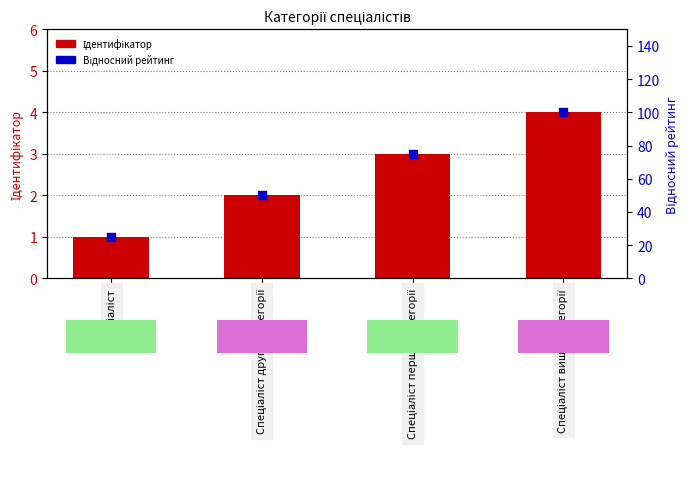

At which category is the sum across all series the highest?

Спеціаліст вищої категорії